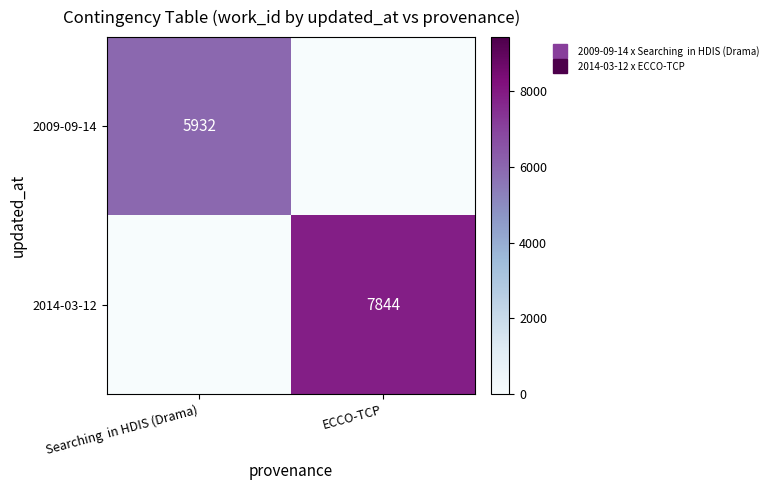

What is the total value across all series at Searching  in HDIS (Drama)?

5932